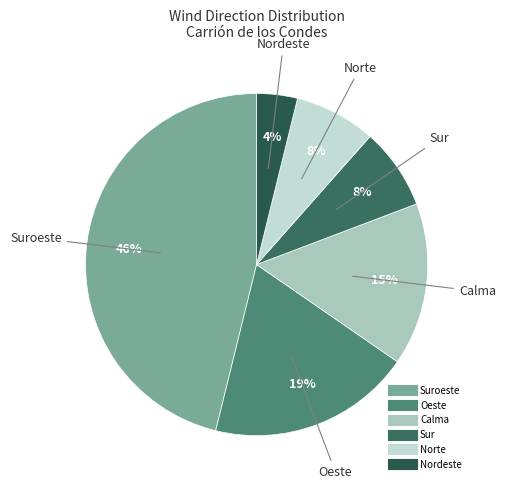

How many slices are in this pie chart?

6